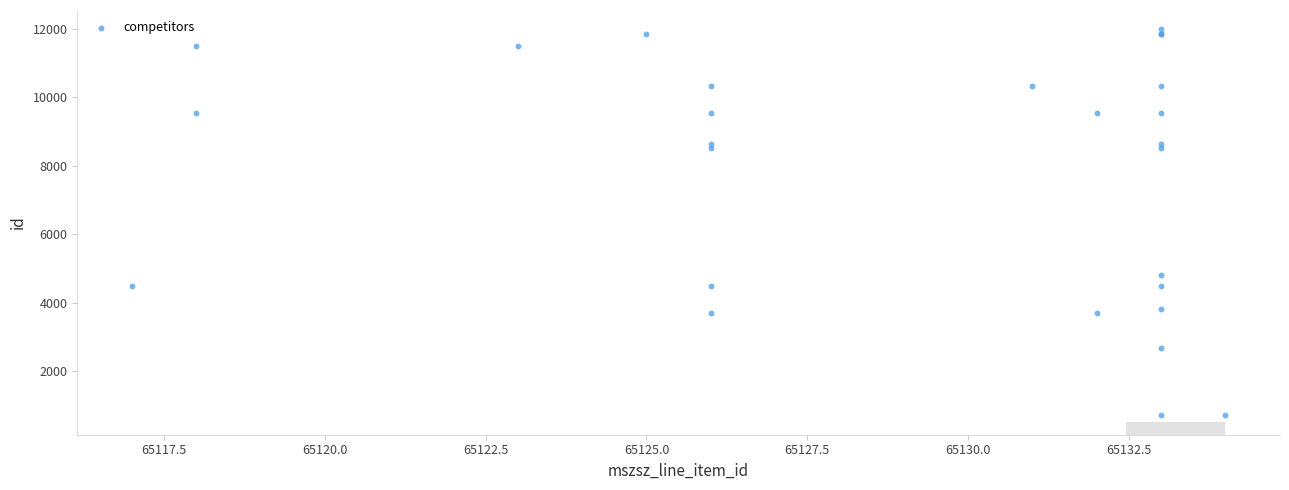

What Y value in the scatter plot is closest to 6349?

4811